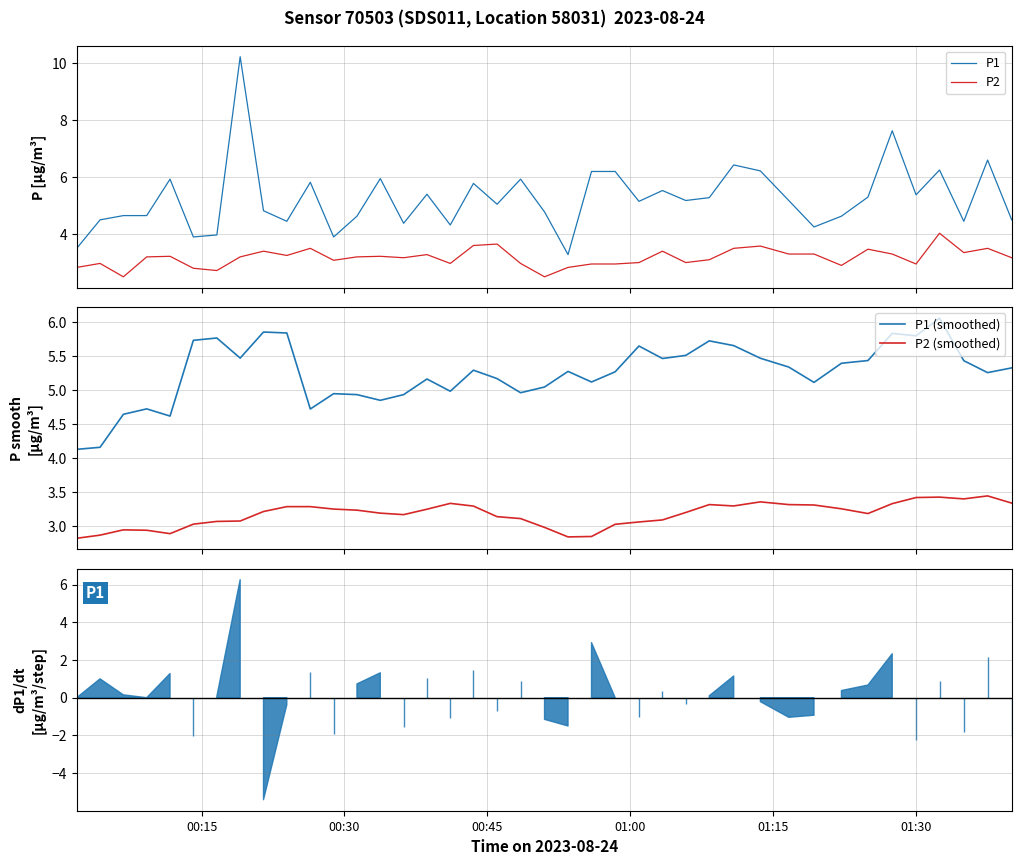

True or false: P2 (smoothed) and P1 (smoothed) intersect in this chart.

False